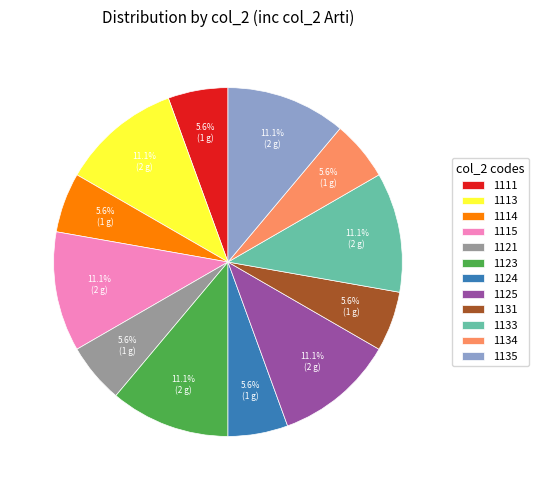

What is the ratio of the value at 1113 to the value at 1121?

2.0